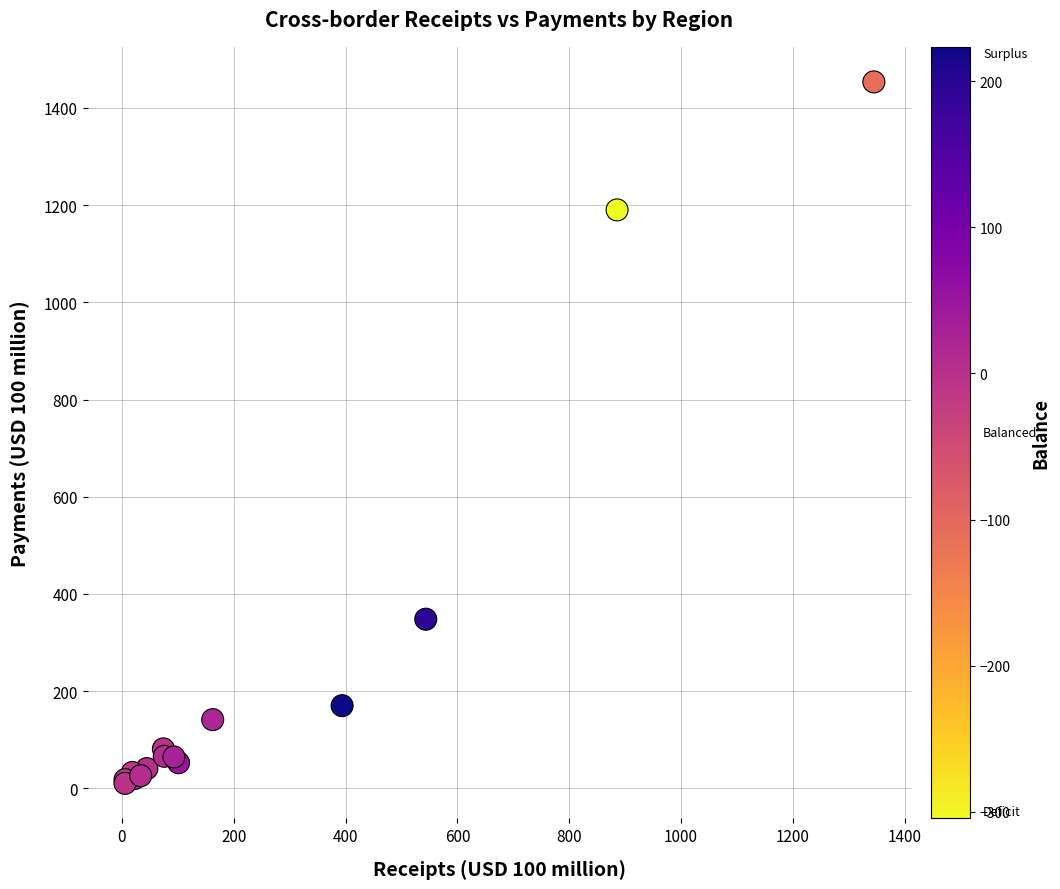

What Y value in the scatter plot is closest to 731?

348.1